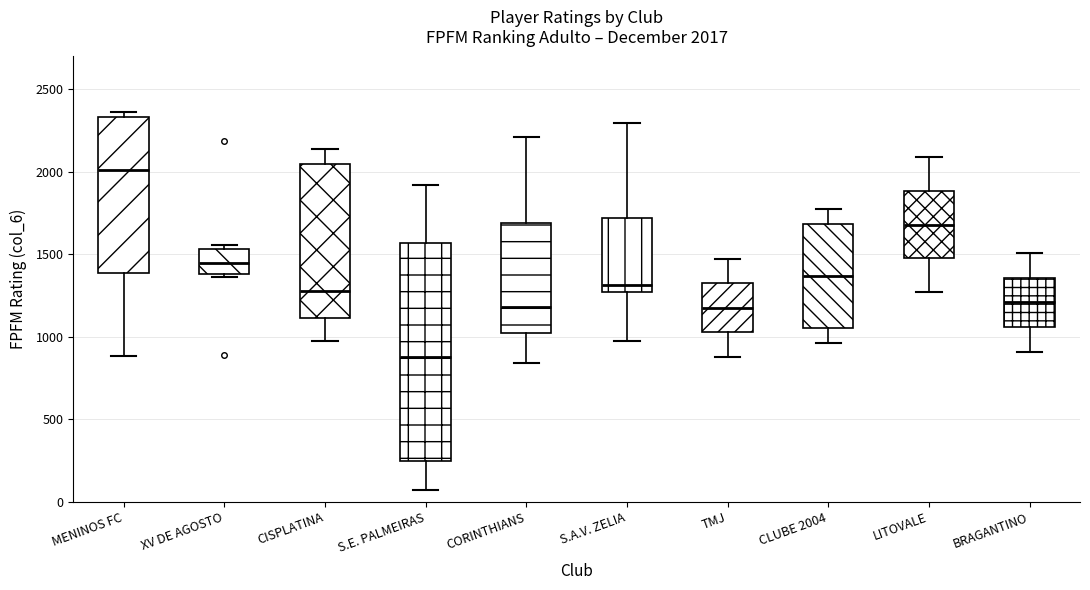

Comparing the boxes themselves (not the whiskers), which one is the tallest?

S.E. PALMEIRAS